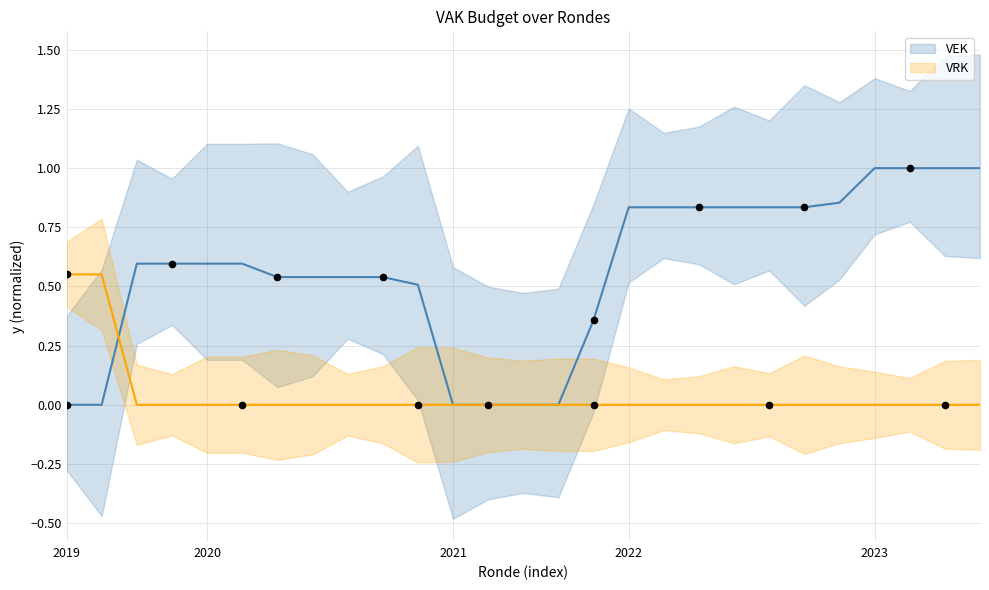

At how many categories does at least one series exceed 0?

23